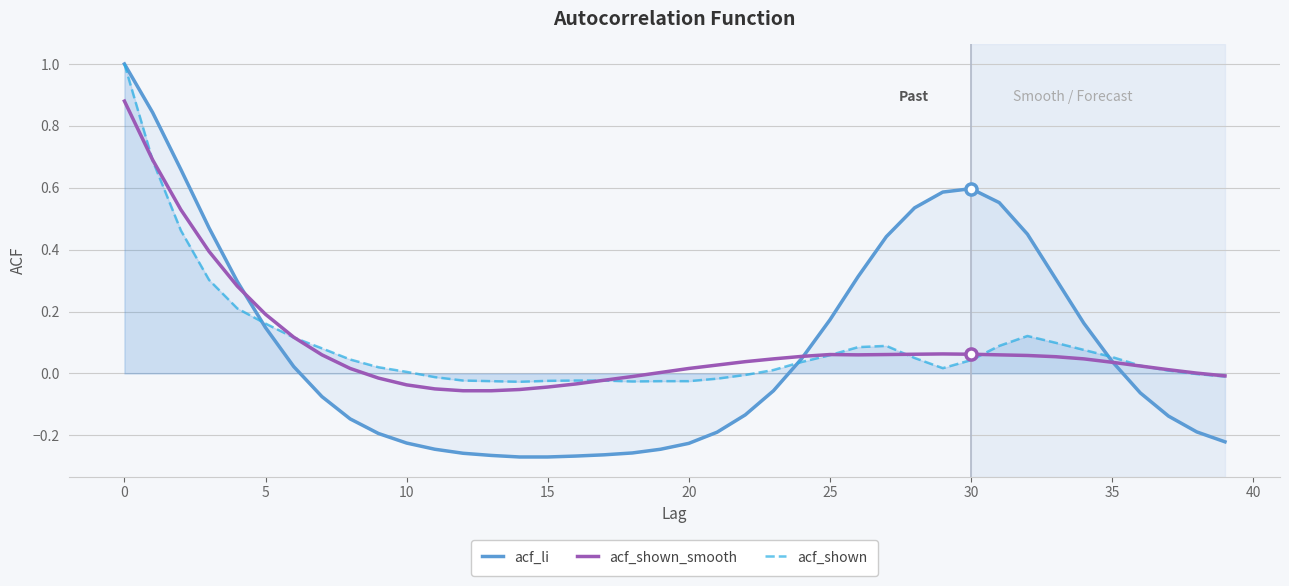

Count the number of categories in the chart.

40